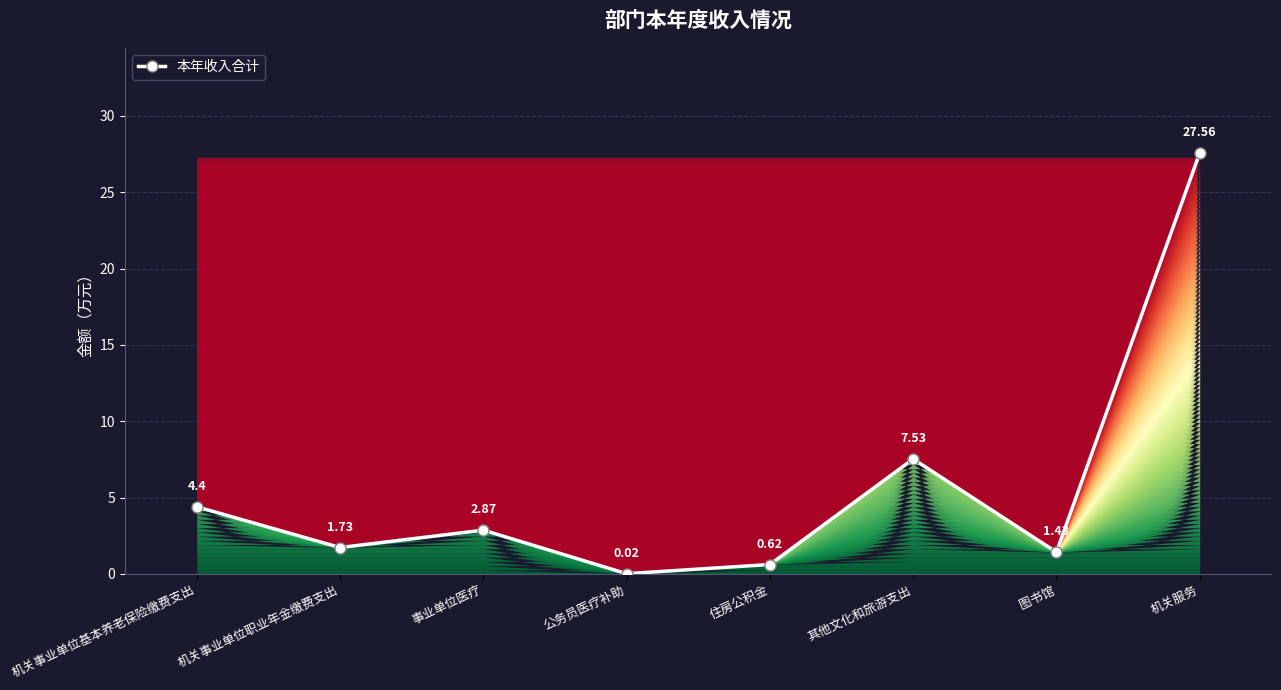

The 本年收入合计 series shows 0.6 at 机关事业单位职业年金缴费支出. True or false?

False